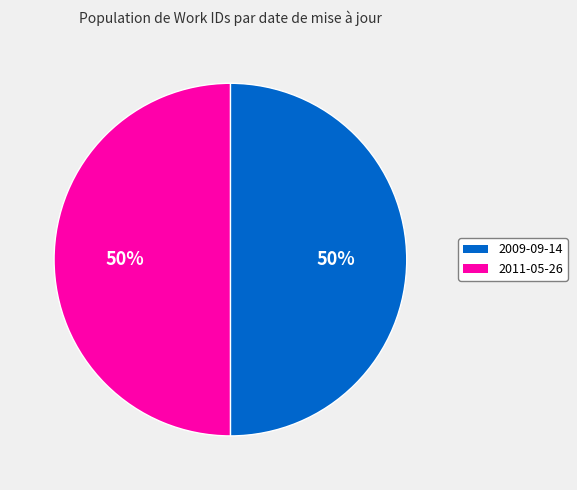

What is the ratio of the value at 2009-09-14 to the value at 2011-05-26?

1.0